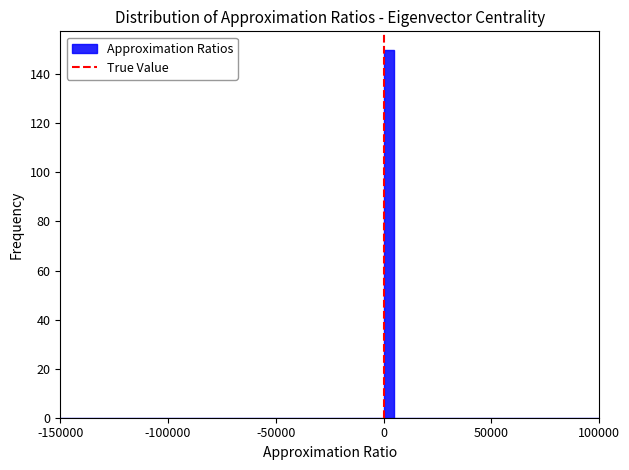

Around what value on the x-axis is the tallest bar? Give the approximate position of its centre, as read against the axis.

5000